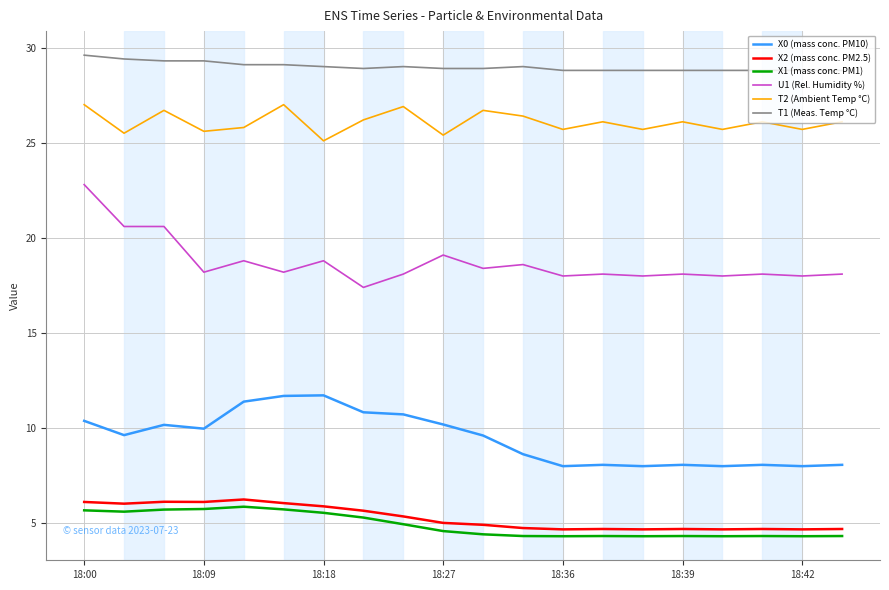

True or false: T1 (Meas. Temp °C) and U1 (Rel. Humidity %) cross at least once.

False